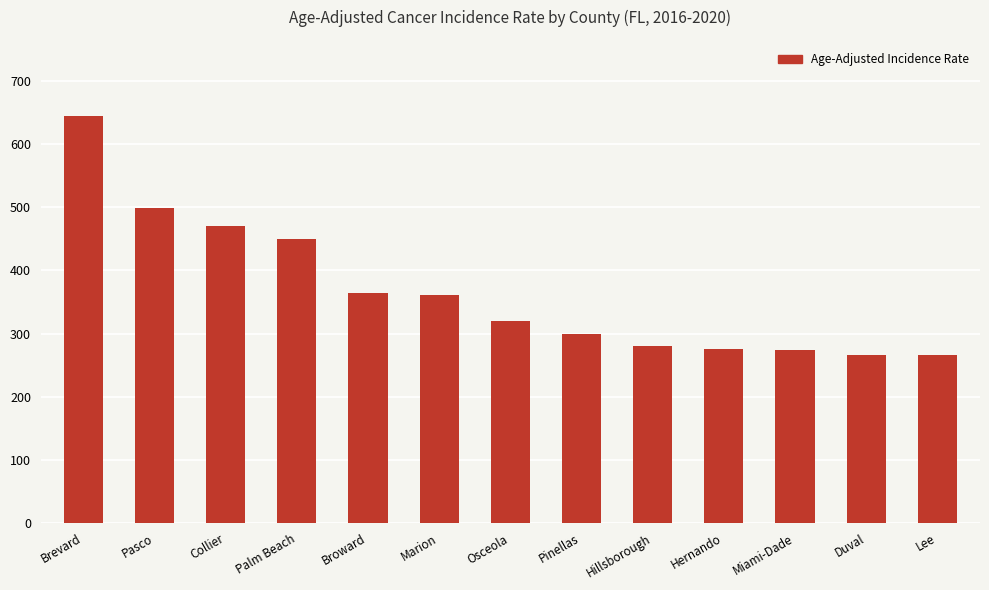

What is the label of the 9th bar from the right?

Broward